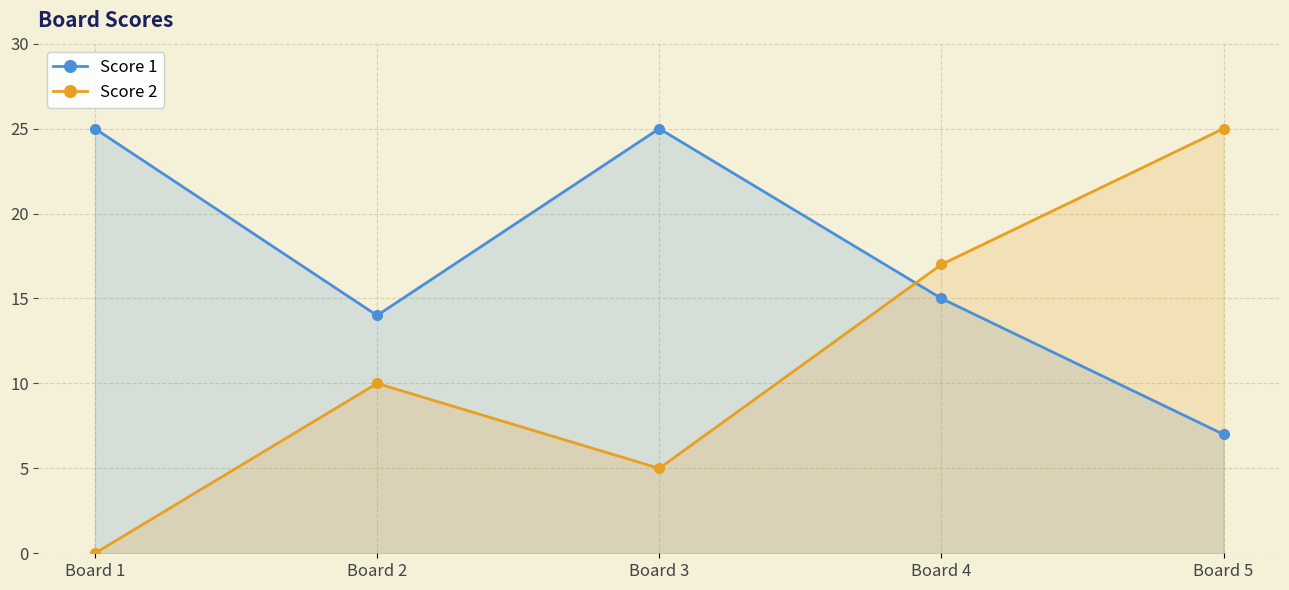

How many values in the Score 1 series are below 15?

2